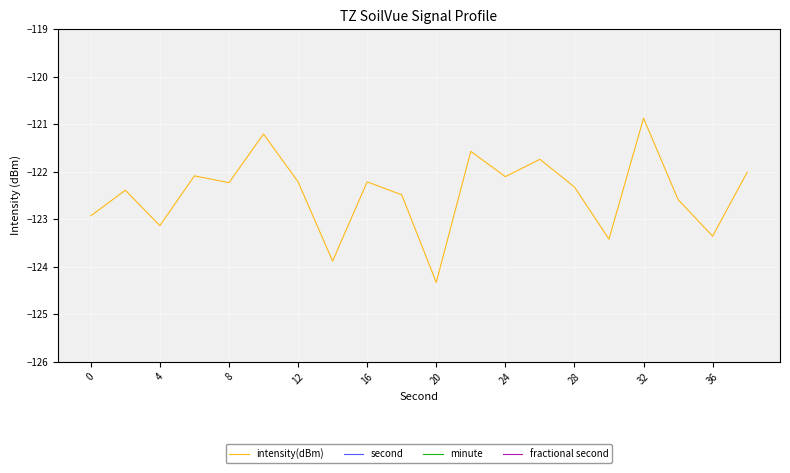

What is the value of the intensity(dBm) point at the 7th from the left?

-122.2